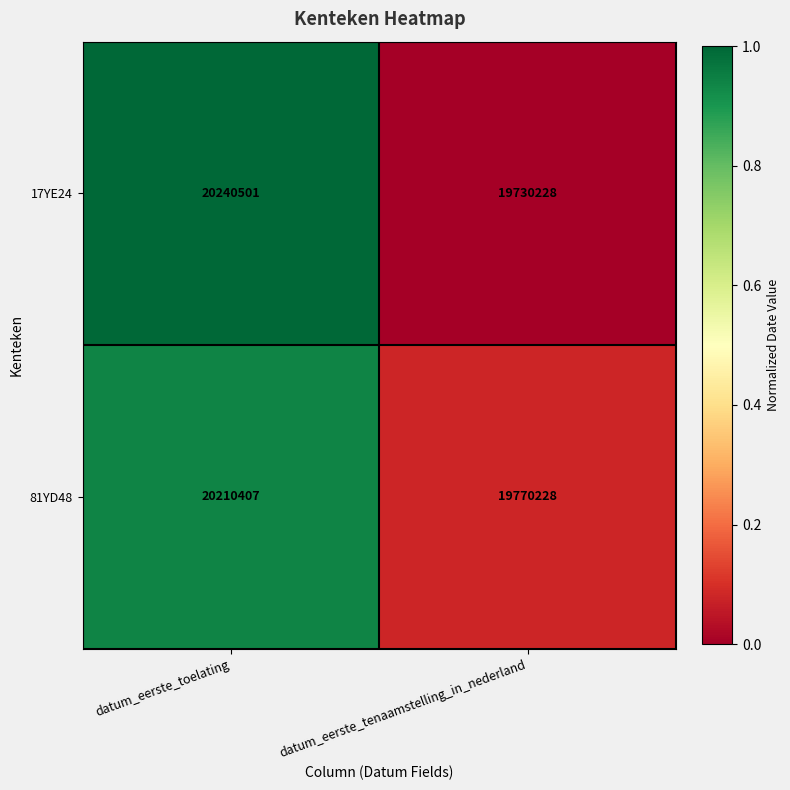

Reading left to right, extract all data points from this chart.

17YE24: datum_eerste_toelating=20240501	datum_eerste_tenaamstelling_in_nederland=19730228
81YD48: datum_eerste_toelating=20210407	datum_eerste_tenaamstelling_in_nederland=19770228